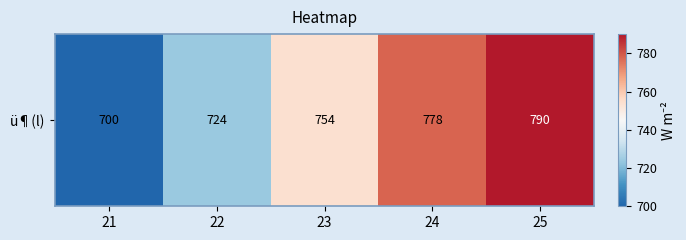

Which category has the lowest value across all series?

21